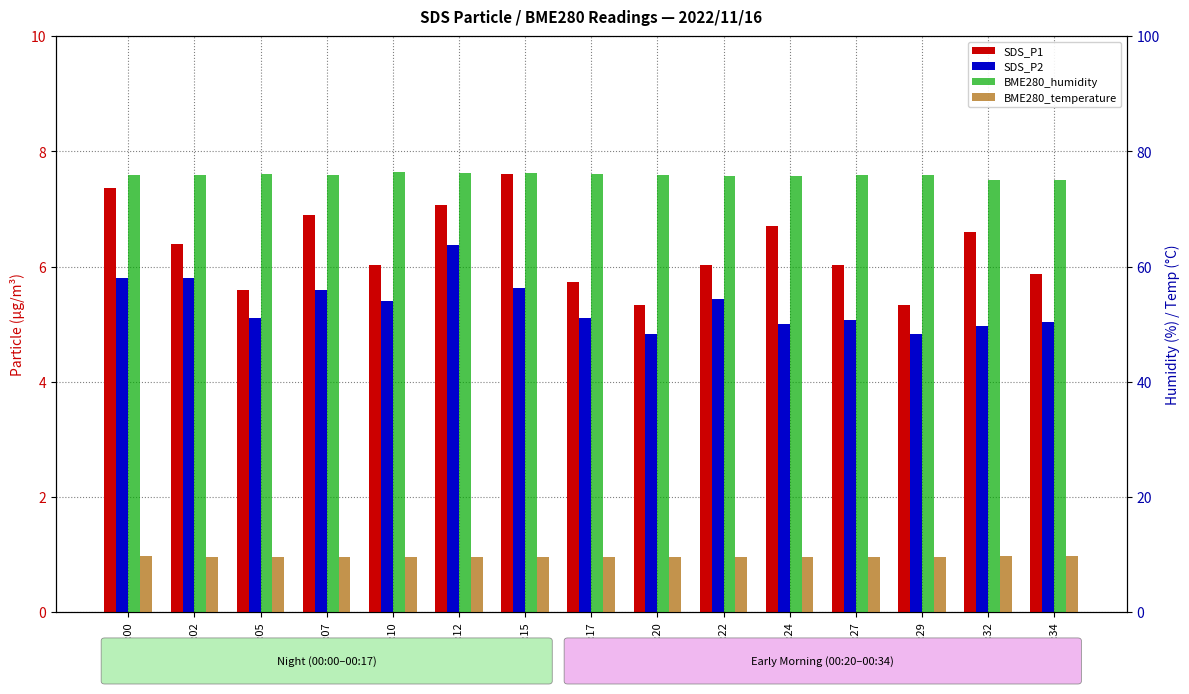

How many data points in SDS_P2 are above 5?

11